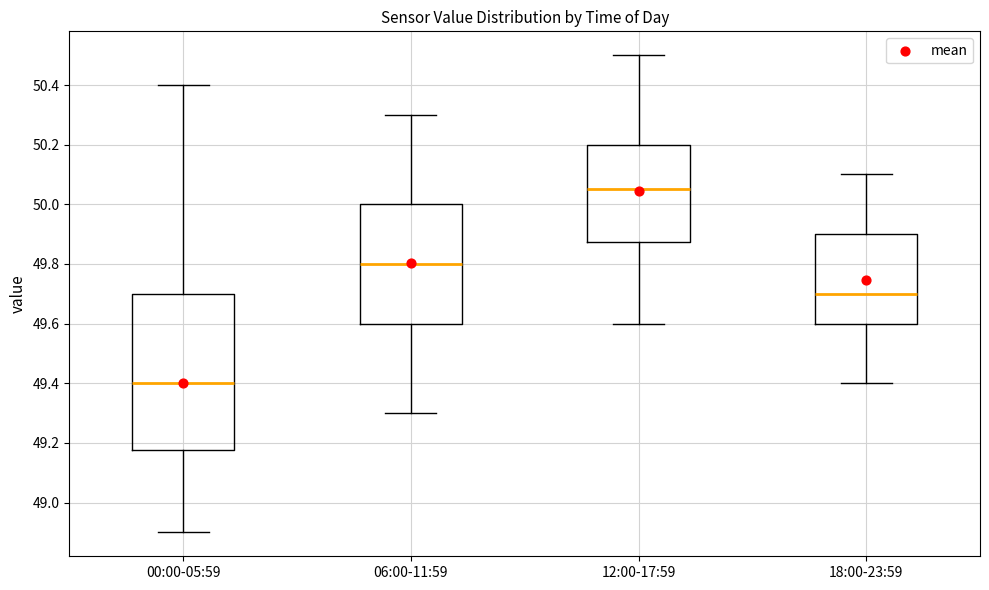

Comparing the boxes themselves (not the whiskers), which one is the tallest?

00:00-05:59